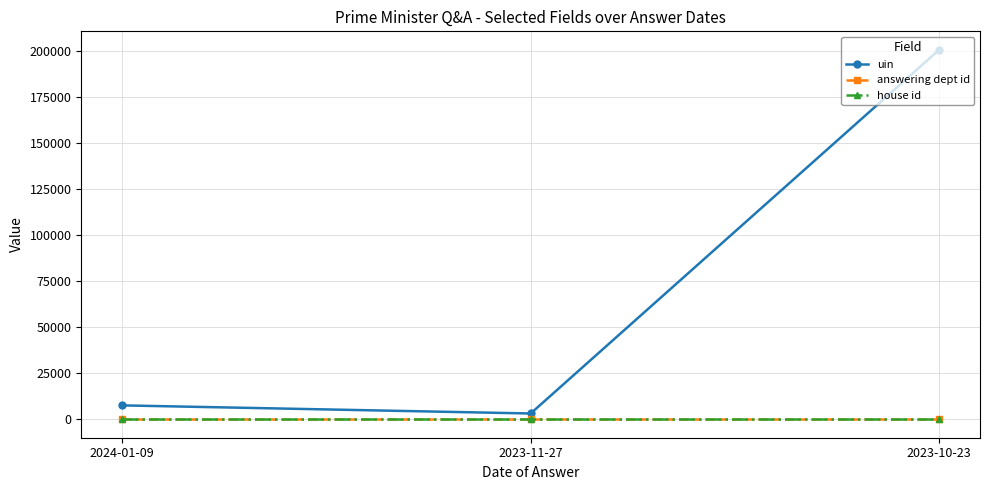

What is the average value of the house id series?

1